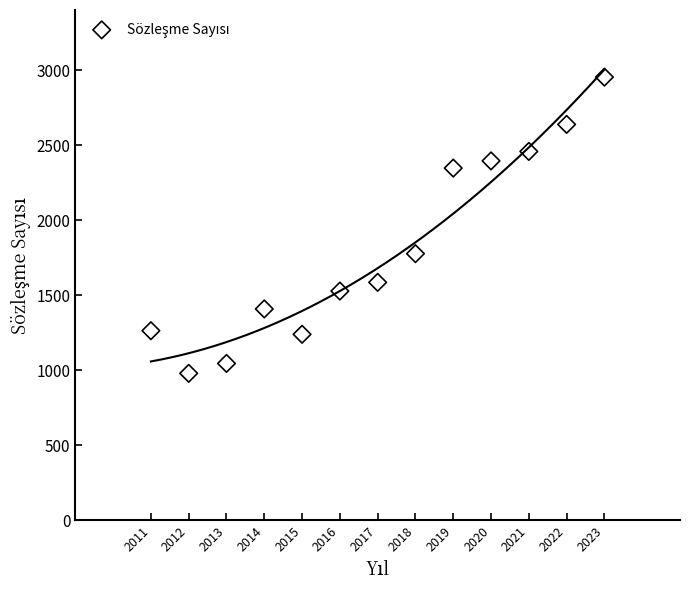

What Y value in the scatter plot is closest to 1966?

1777